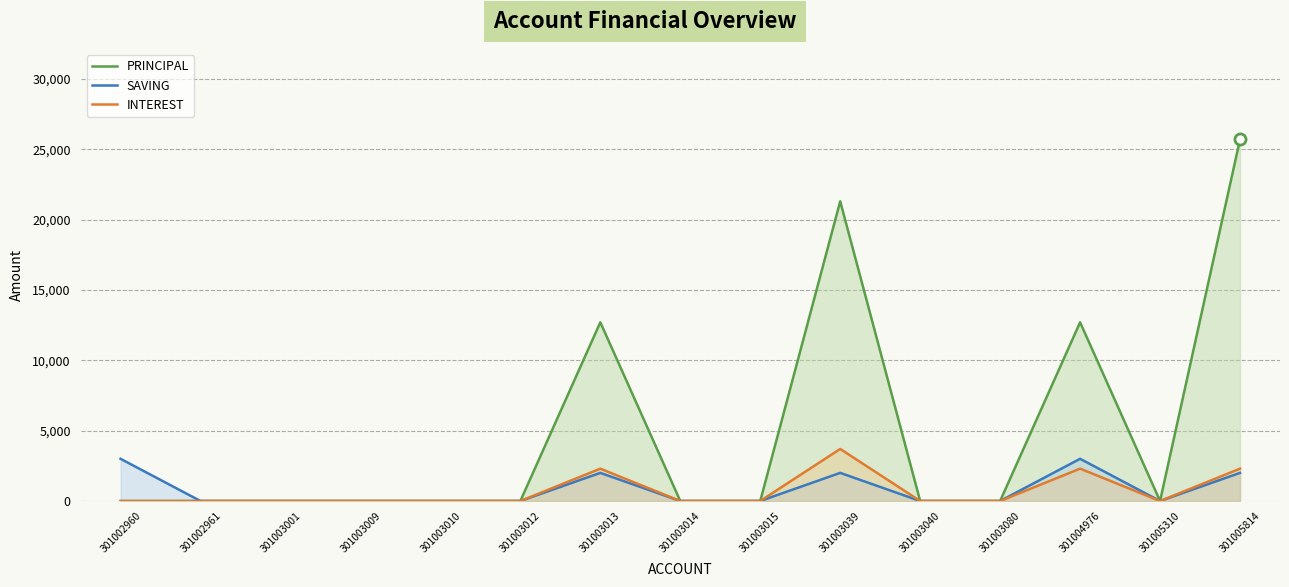

Reading right to left, list all the values displayed in this chart.

PRINCIPAL: 25700	0	12700	0	0	21300	0	0	12700	0	0	0	0	0	0
SAVING: 2000	0	3000	0	0	2000	0	0	2000	0	0	0	0	0	3000
INTEREST: 2300	0	2300	0	0	3700	0	0	2300	0	0	0	0	0	0